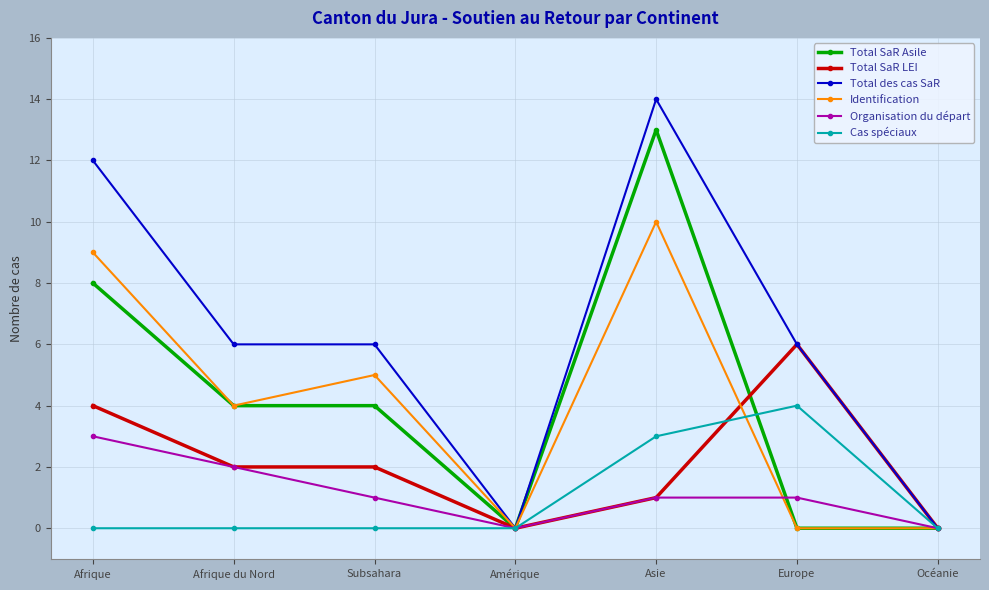

What is the label of the 7th point from the left?

Océanie